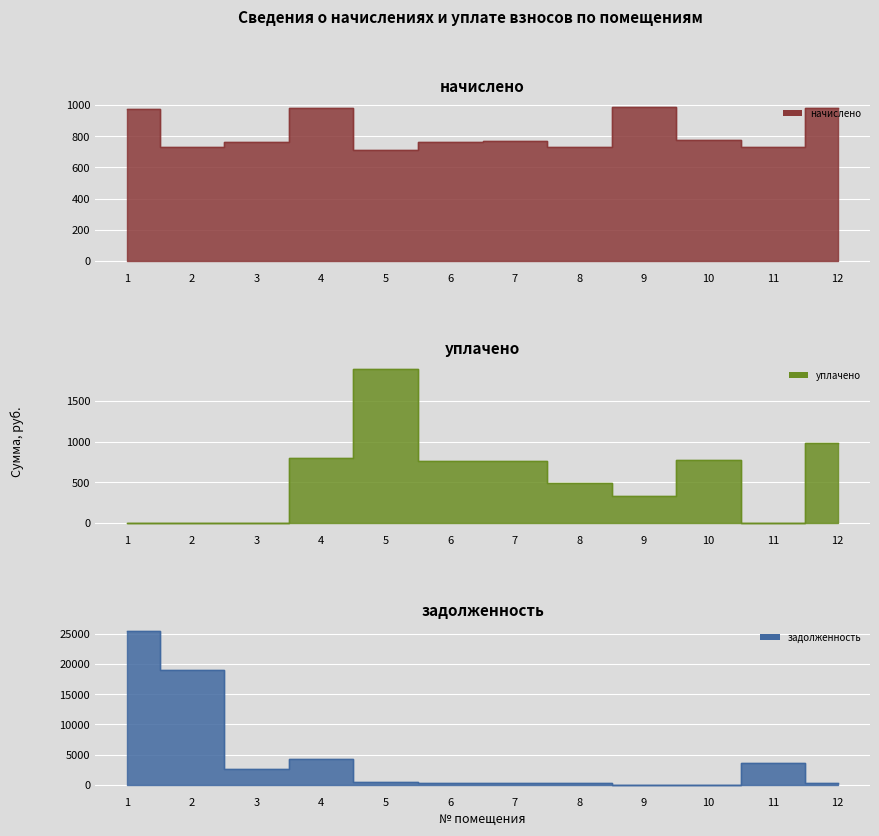

Rank the series by their maximum value, from lowest to highest.

начислено, уплачено, задолженность